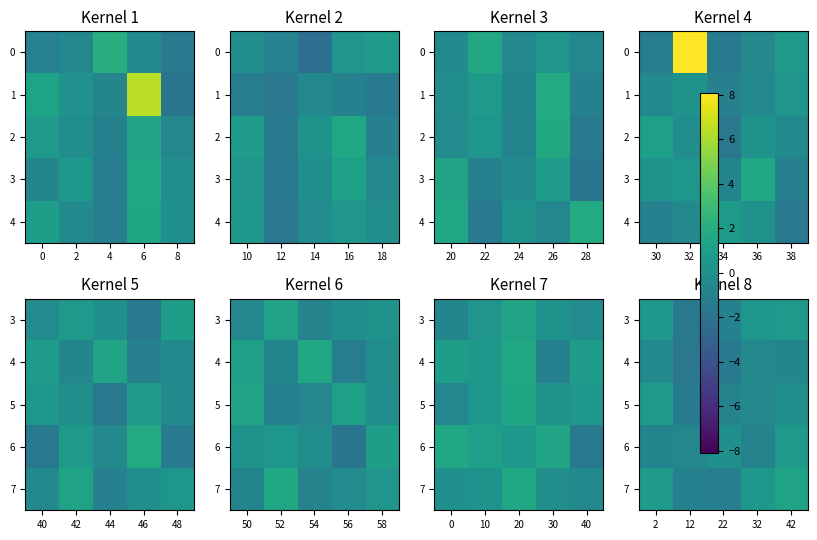

At which category is the sum across all series the highest?

42